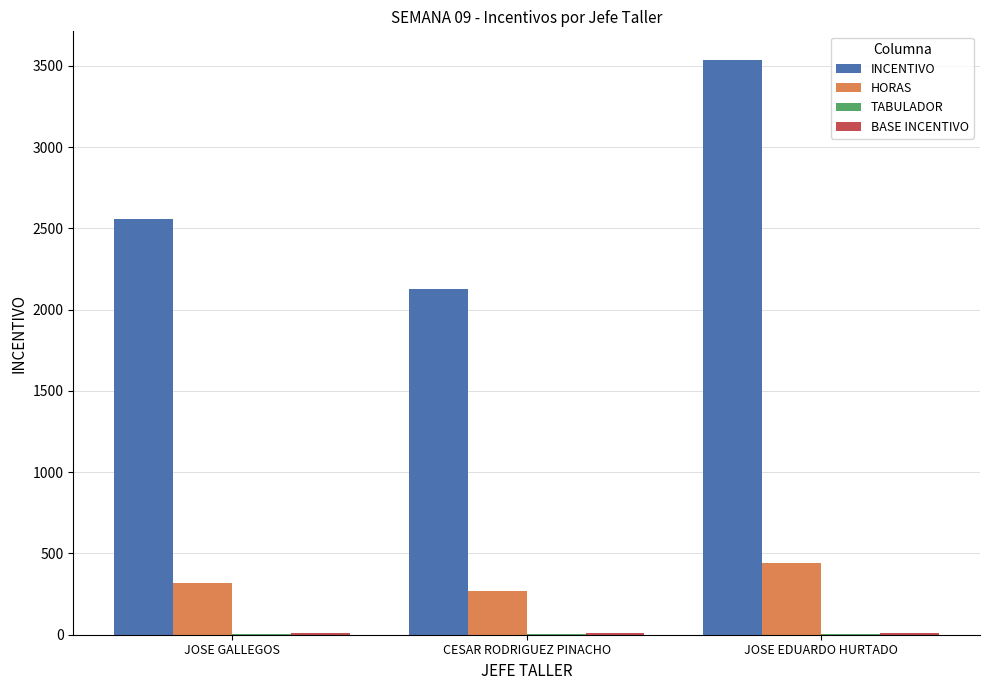

Which series has the largest total across all categories?

INCENTIVO